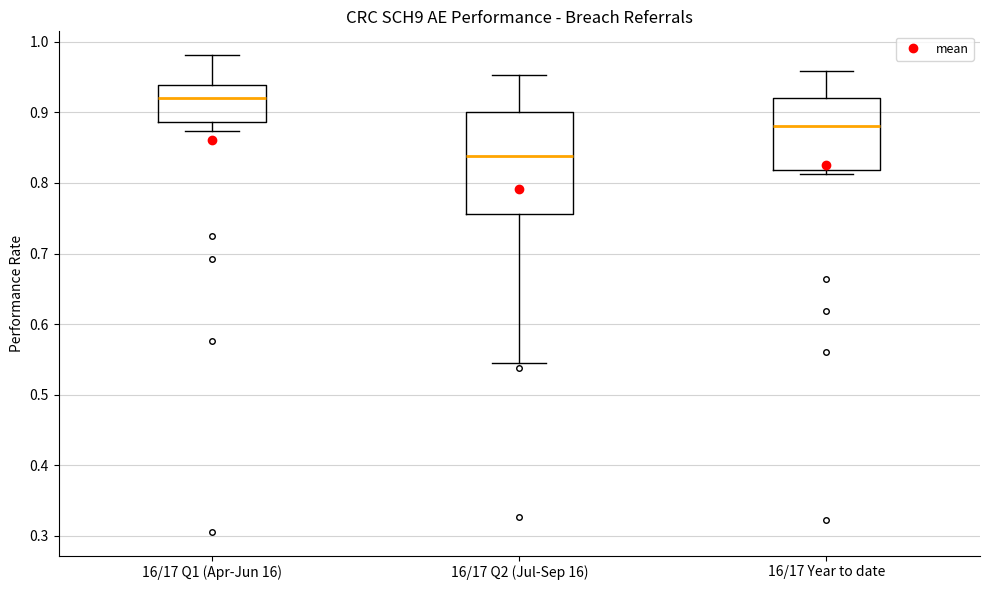

Which box has the highest median line?

16/17 Q1 (Apr-Jun 16)